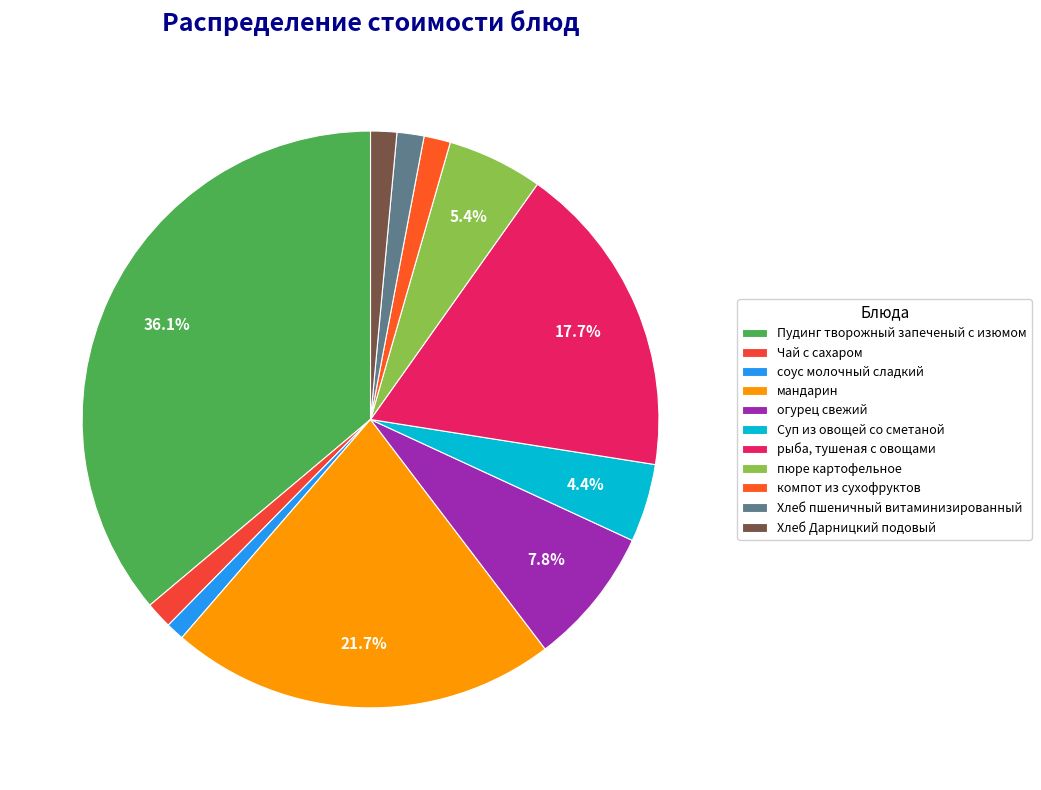

Count the number of slices in the pie.

11